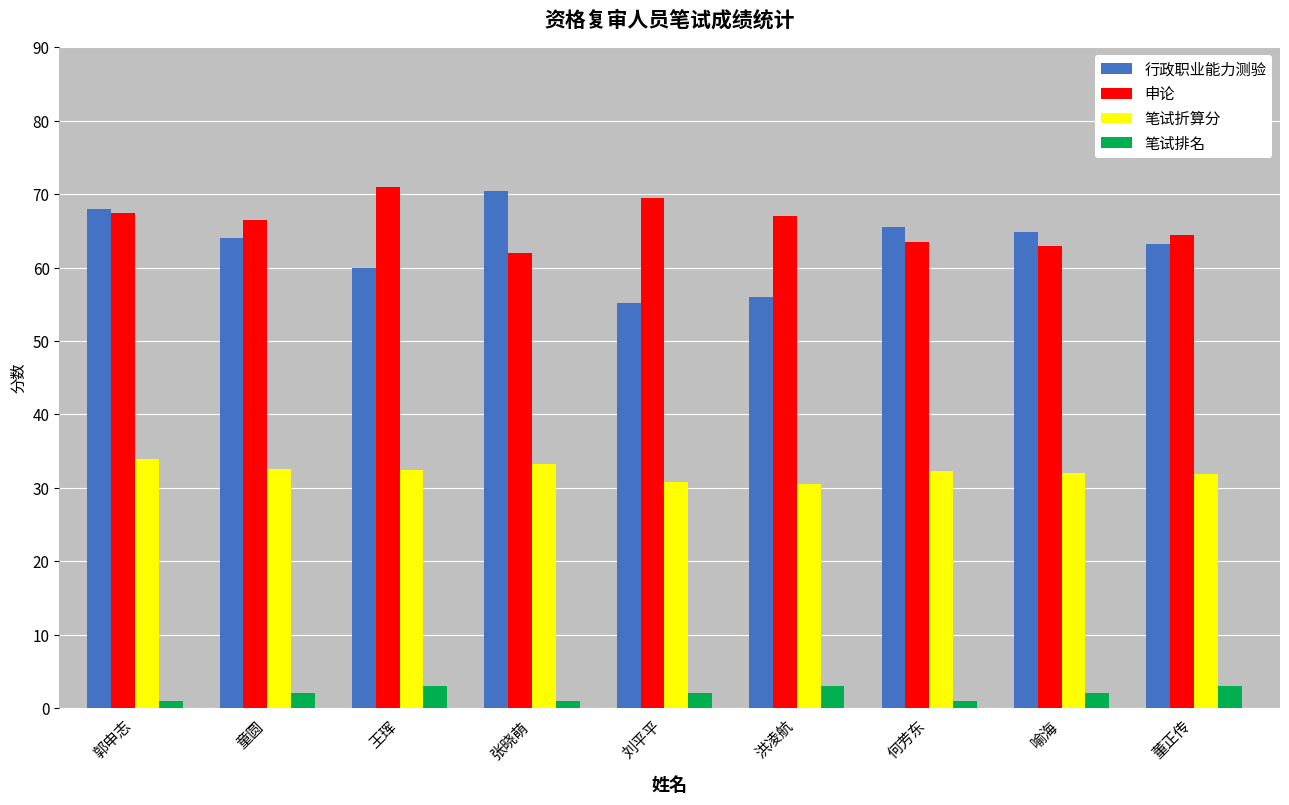

What is the average value of the 笔试排名 series?

2.0